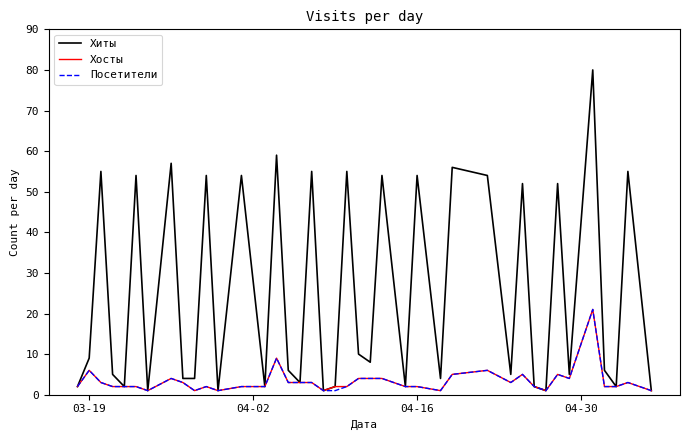

Reading left to right, transcribe all the data shown in this chart.

Хиты: 2	9	55	5	2	54	1	57	4	4	54	1	54	2	59	6	3	55	1	2	55	10	8	54	2	54	4	56	54	5	52	2	1	52	5	80	6	2	55	1
Хосты: 2	6	3	2	2	2	1	4	3	1	2	1	2	2	9	3	3	3	1	2	2	4	4	4	2	2	1	5	6	3	5	2	1	5	4	21	2	2	3	1
Посетители: 2	6	3	2	2	2	1	4	3	1	2	1	2	2	9	3	3	3	1	1	2	4	4	4	2	2	1	5	6	3	5	2	1	5	4	21	2	2	3	1